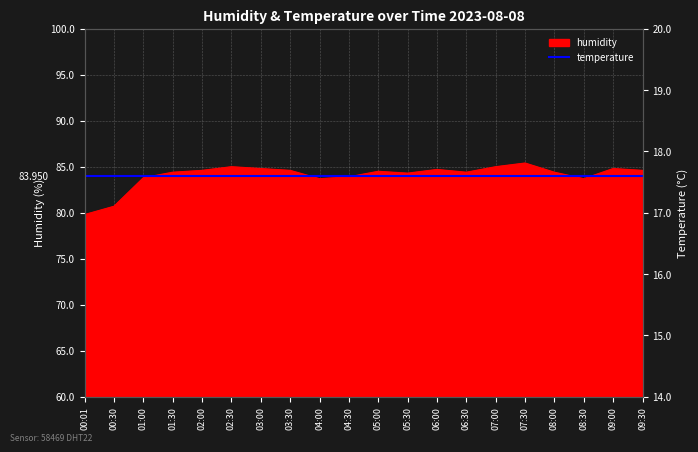

What is the average value of the humidity series?

84.1